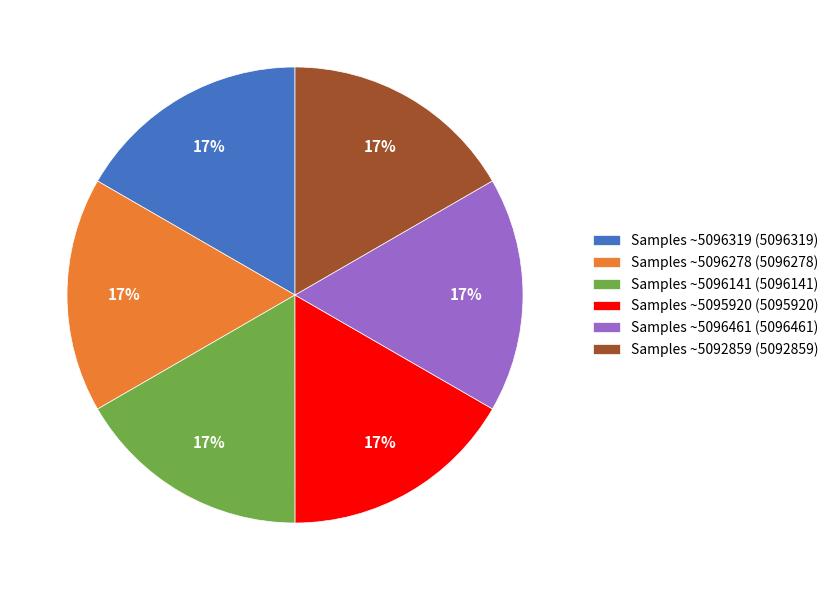

What percentage is the Samples ~5095920 (5095920) slice, to the nearest percent?

17%